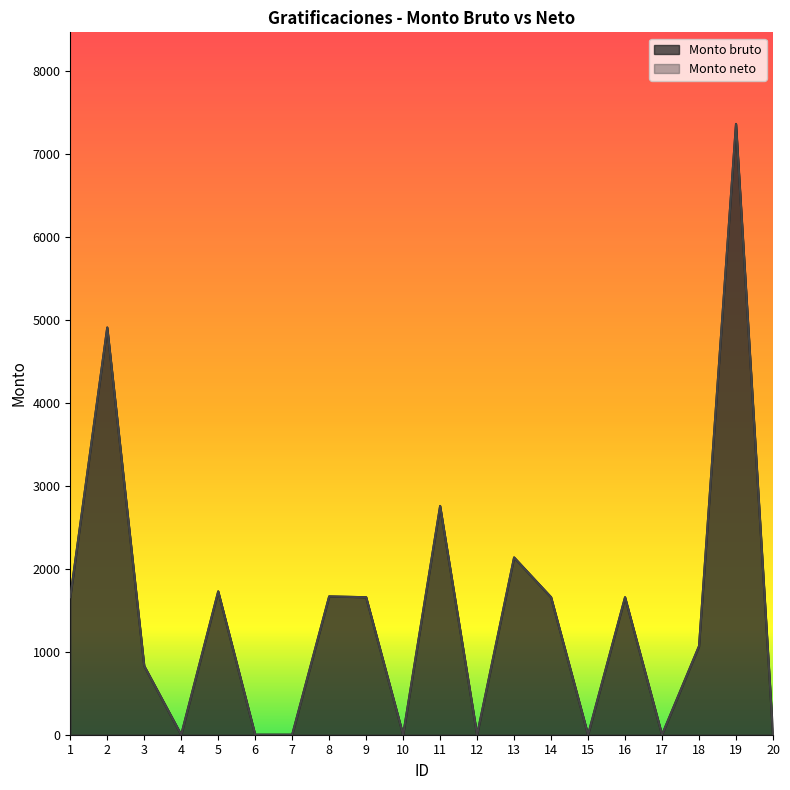

How many lines are shown in the chart?

2